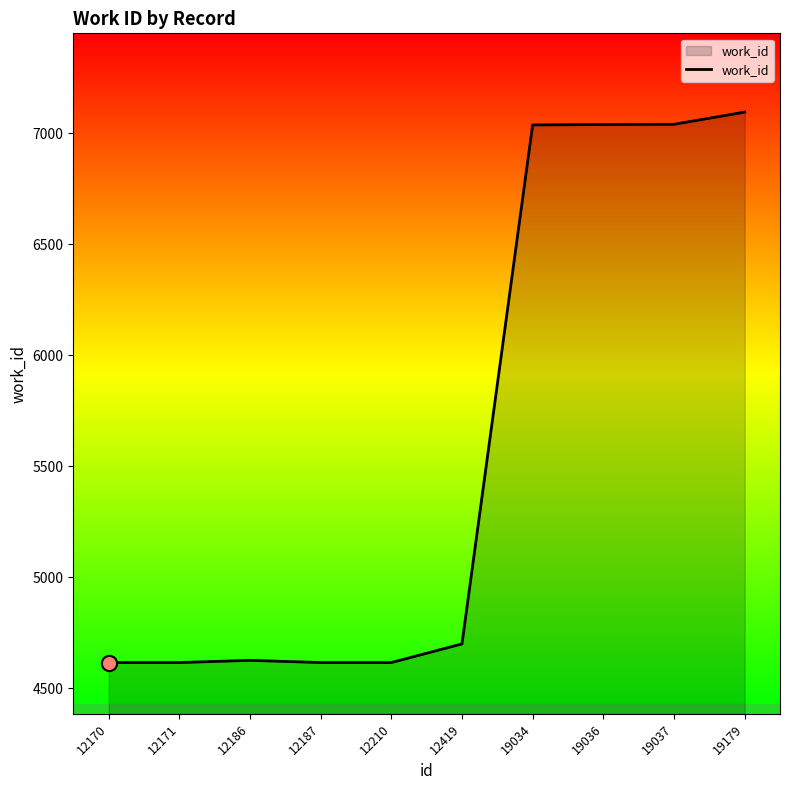

What is the change in value from 12170 to 12186?

+10